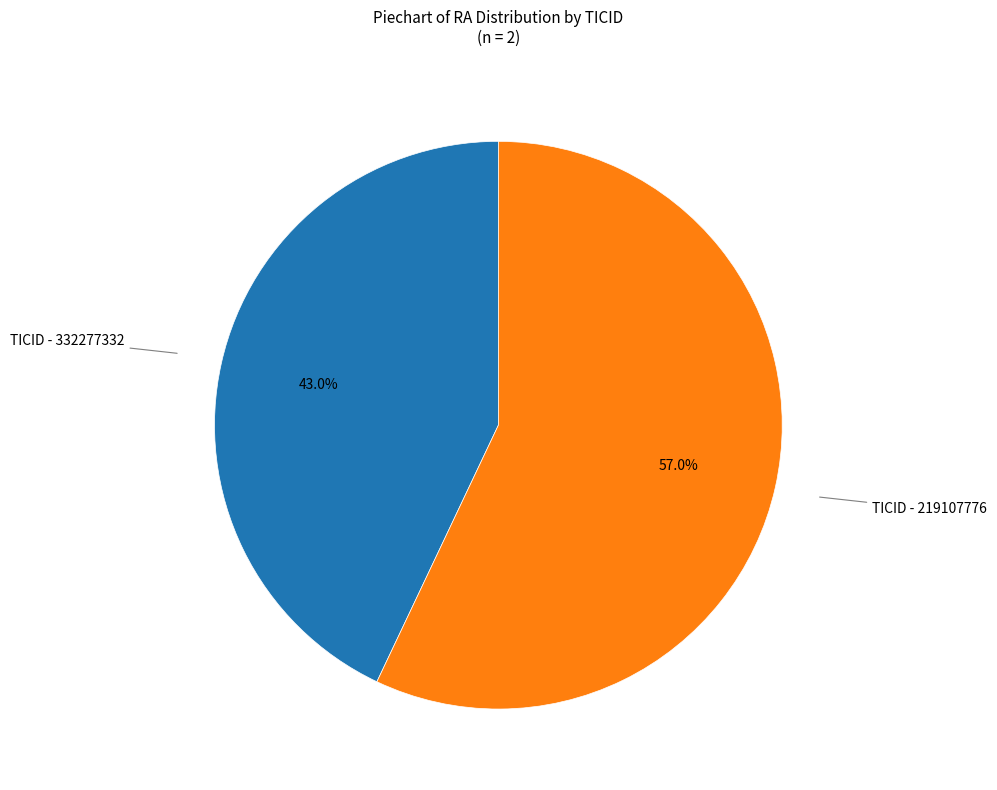

To the nearest percent, what is the average slice percentage?

50%